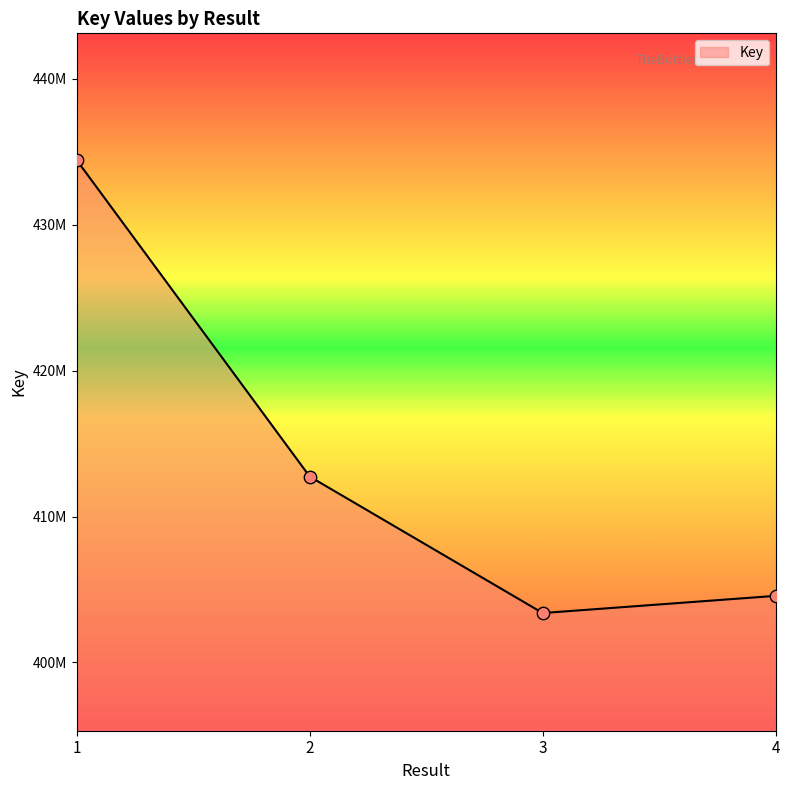

Which has a higher value, 4 or 1?

1